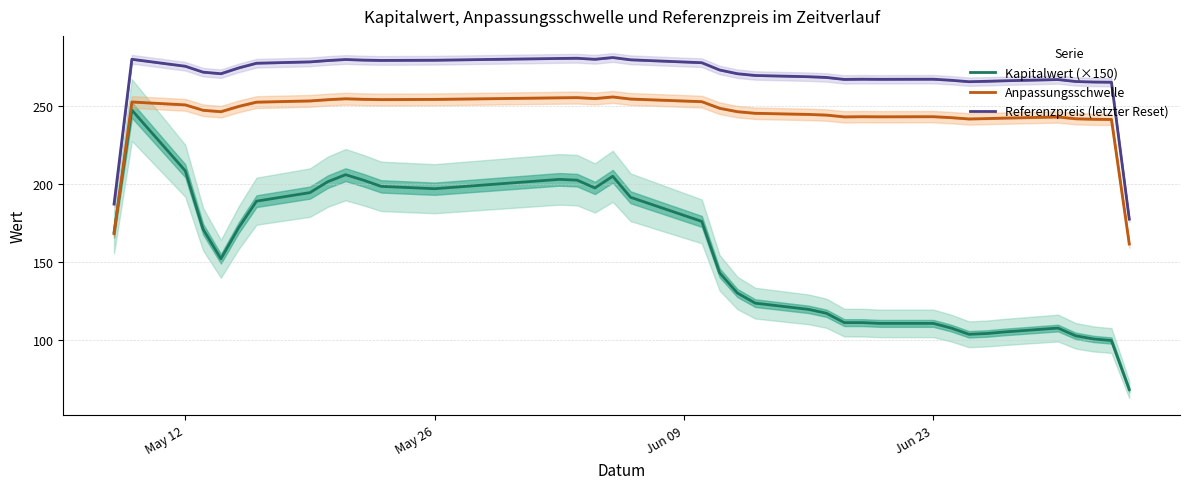

True or false: Referenzpreis (letzter Reset) and Kapitalwert (×150) intersect in this chart.

False